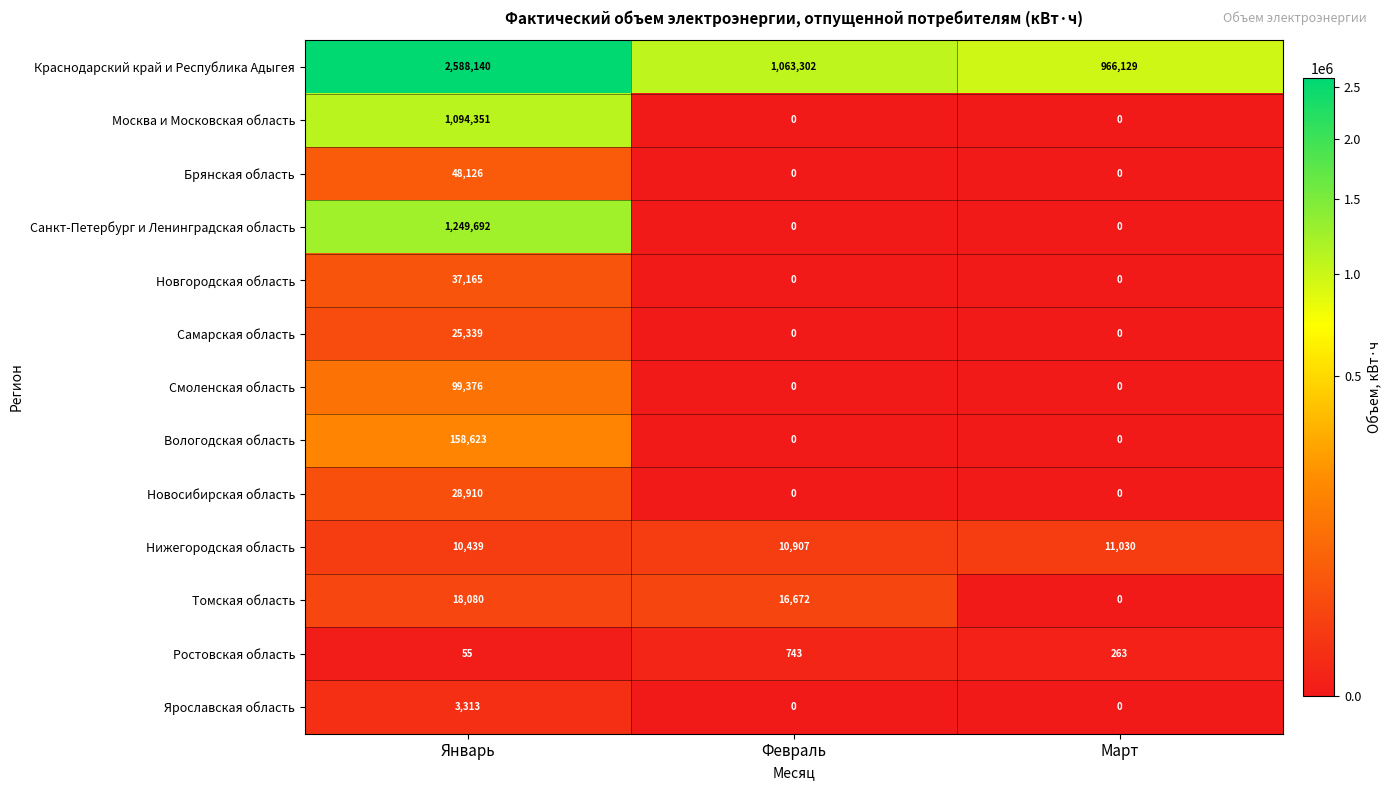

Between Январь and Март, which series saw the biggest shift?

Краснодарский край и Республика Адыгея